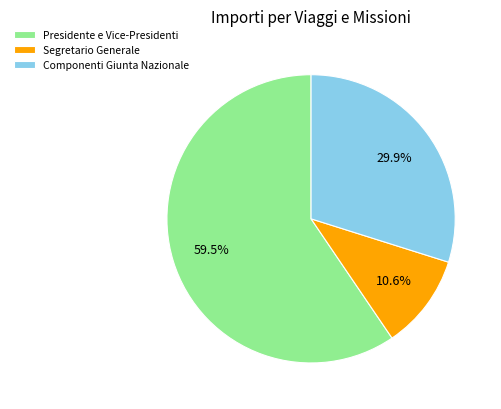

How much of the chart is everything except Segretario Generale?

89.4%